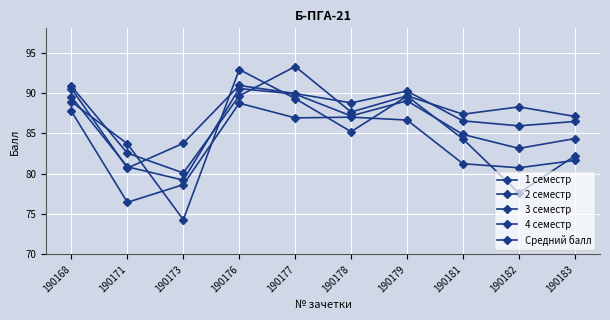

Reading left to right, list all the values displayed in this chart.

1 семестр: 87.7	76.5	78.6	88.7	86.9	87.0	86.6	81.2	80.7	81.6
2 семестр: 90.5	80.7	83.8	90.9	89.9	88.8	90.2	86.5	85.9	86.5
3 семестр: 90.8	82.5	80.1	89.6	93.3	87.6	89.6	87.4	88.3	87.1
4 семестр: 88.9	83.7	74.3	92.9	89.3	85.2	89.6	84.3	77.6	82.2
Средний балл: 89.5	80.8	79.2	90.5	89.9	87.2	89.0	84.9	83.1	84.3